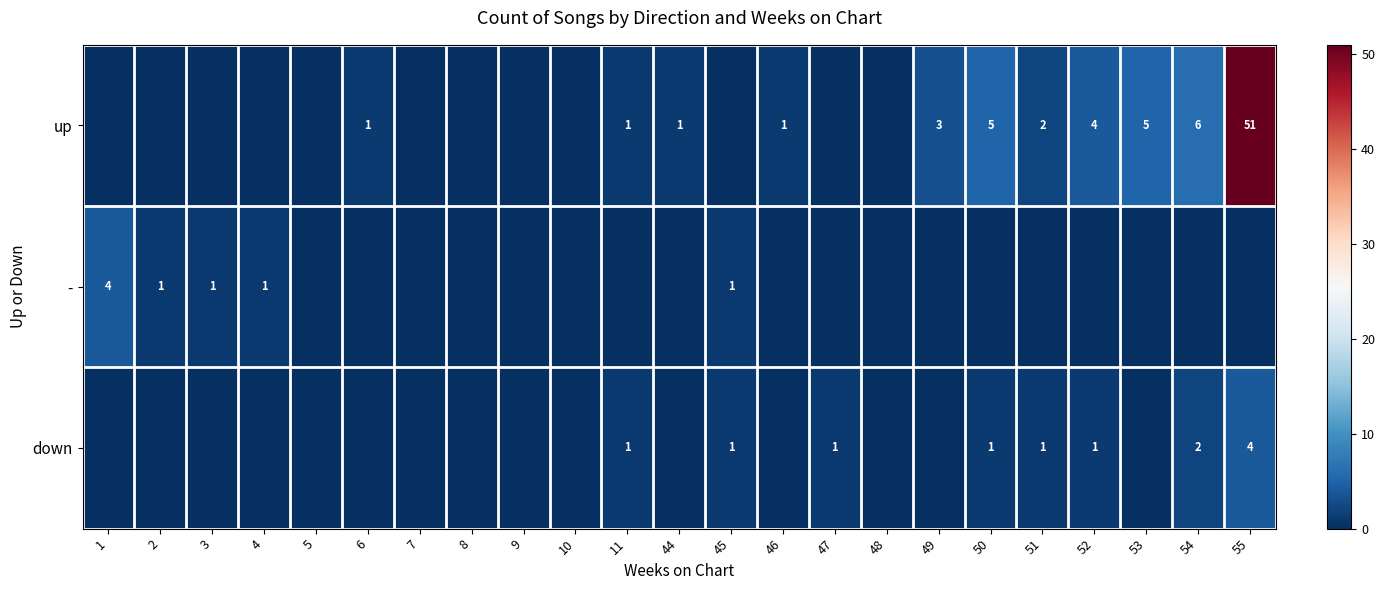

The value of up at 50 is 3. True or false?

False